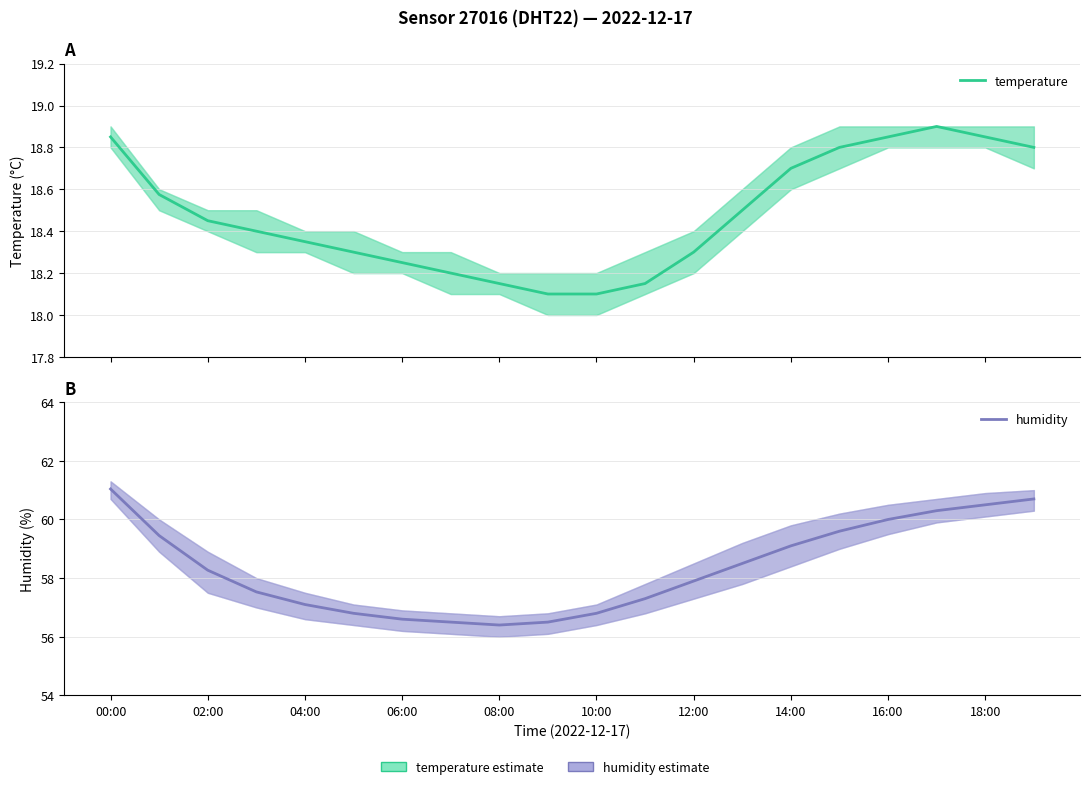

What position from the left is 12:00?

13